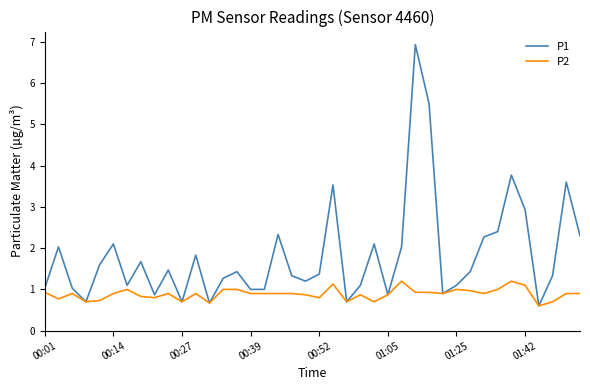

What is the highest value of the P1 series?

6.9